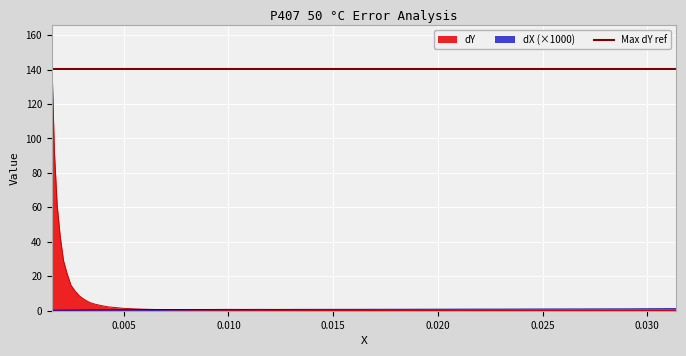

At which category is the sum across all series the highest?

0.00156